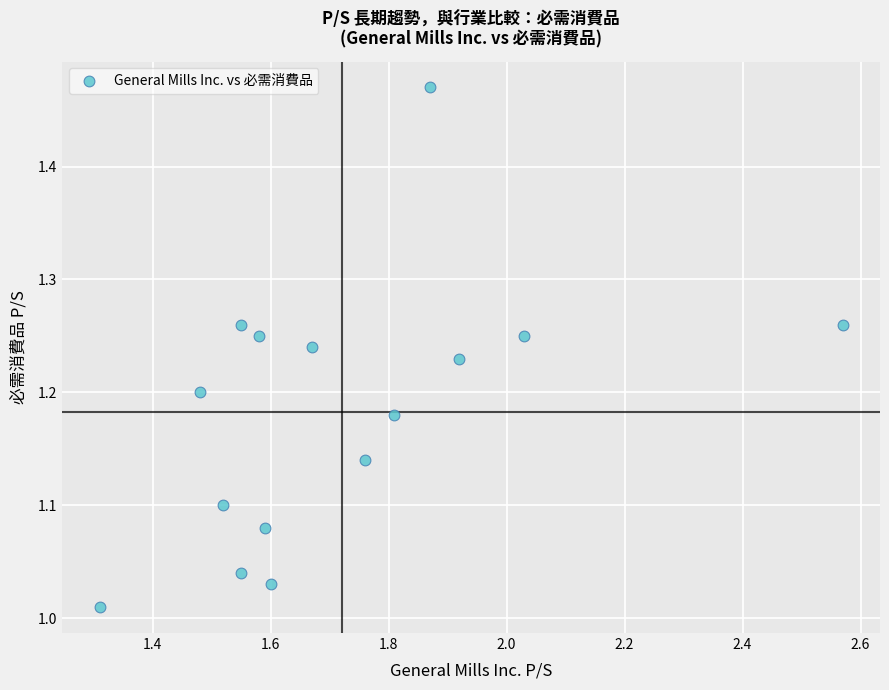

What is the range of Y values (max minus min)?

0.5